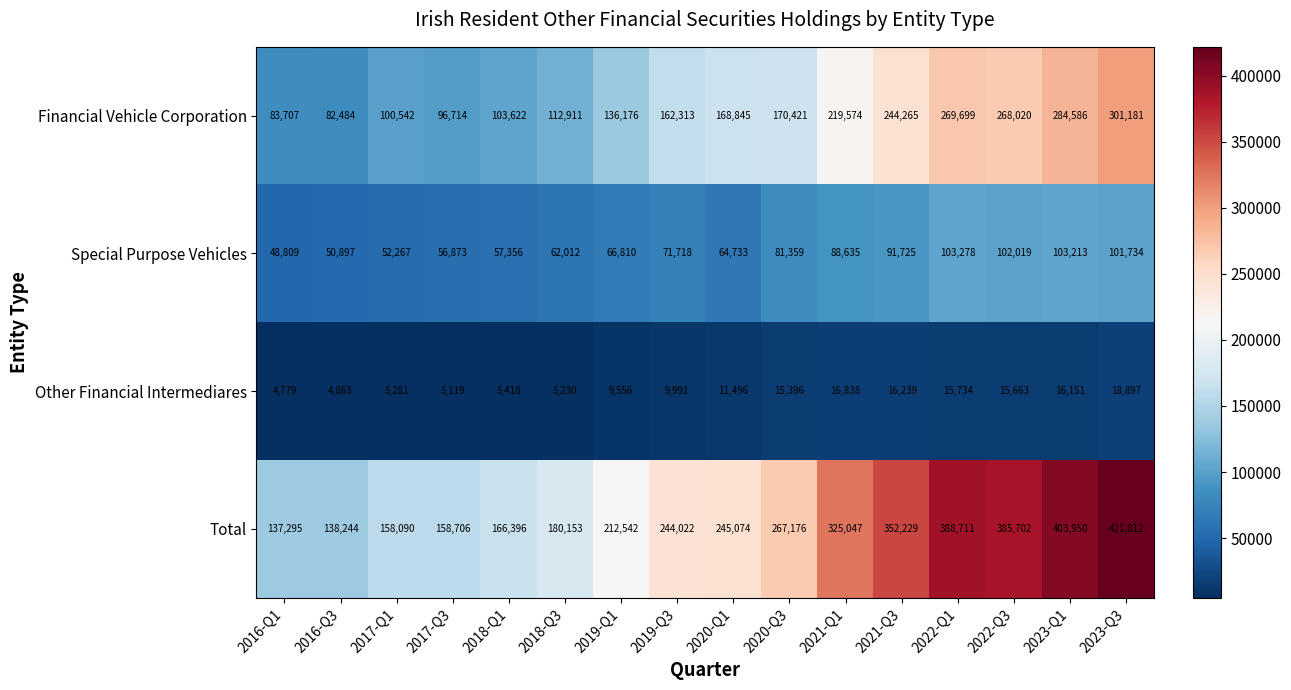

Which category has the highest value across all series?

2023-Q3